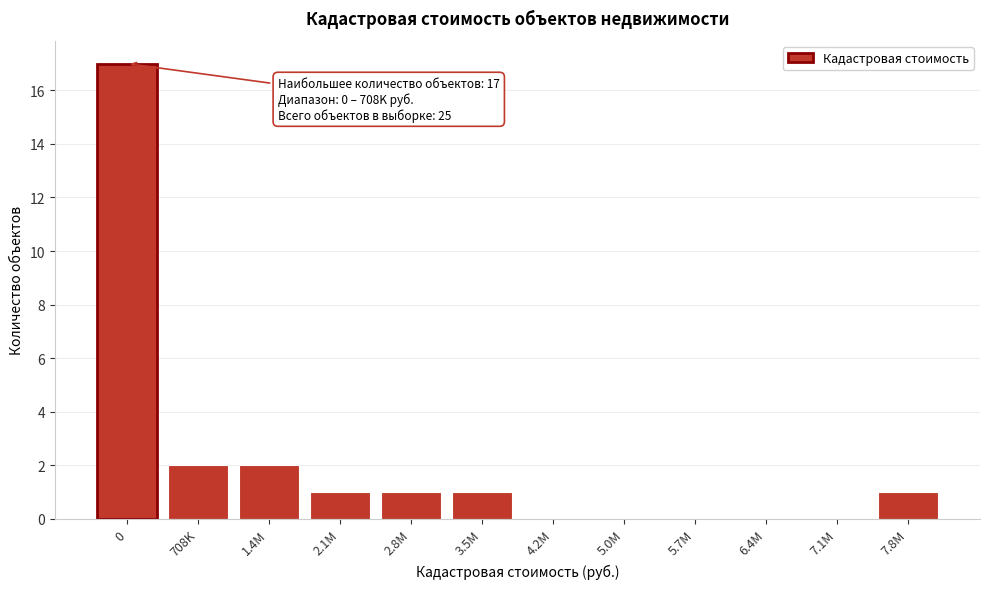

Reading left to right, extract all data points from this chart.

0=17	708K=2	1.4M=2	2.1M=1	2.8M=1	3.5M=1	4.2M=0	5.0M=0	5.7M=0	6.4M=0	7.1M=0	7.8M=1